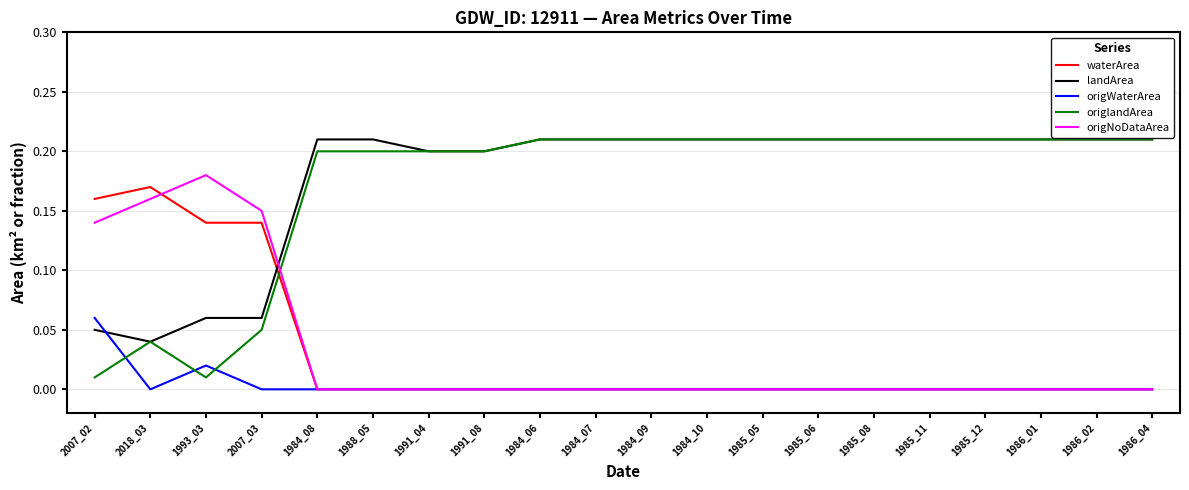

Where do origlandArea and waterArea first cross each other?

2007_03 and 1984_08